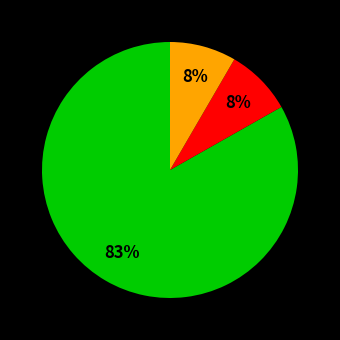

Is there any slice that represents more than half of the pie?

Yes